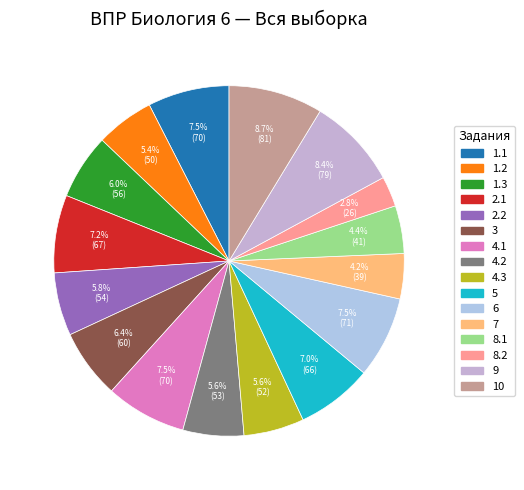

Does 8.1 account for over 50% of the chart?

No